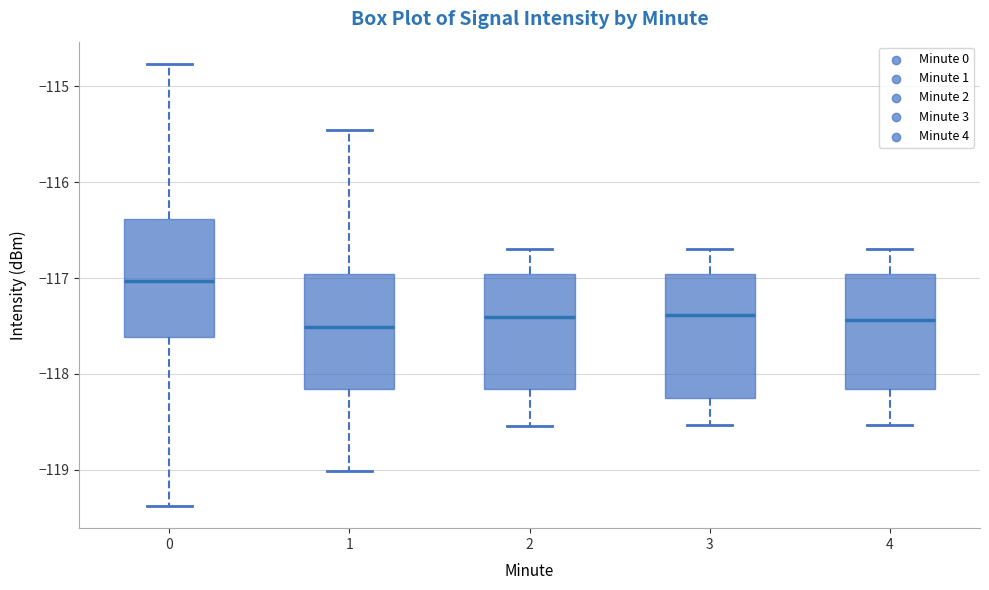

Where does the upper whisker of the box at x = 0 end on the y-axis? The values are not printed on the chart, so give them approximately, as read against the axis.

-114.8